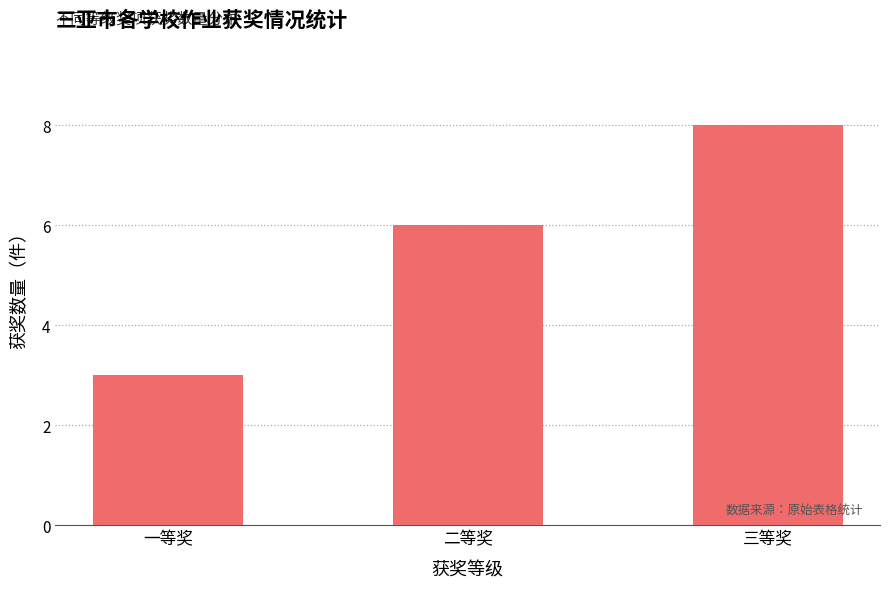

What is the ratio of the value at 二等奖 to the value at 一等奖?

2.0